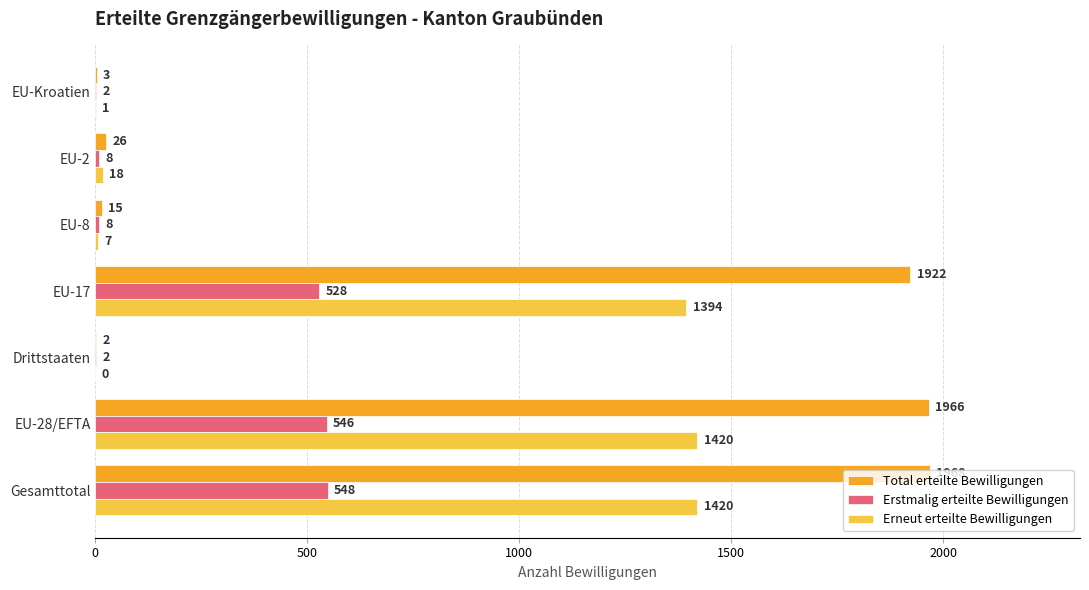

Is the value of Erneut erteilte Bewilligungen at EU-Kroatien greater than the value of Total erteilte Bewilligungen at EU-17?

No